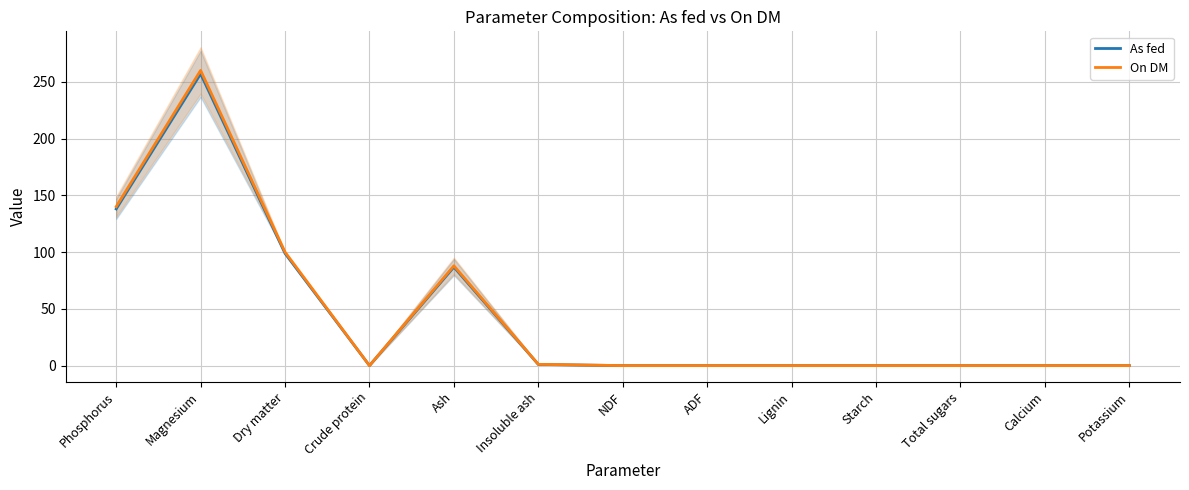

At how many categories does at least one series exceed 22?

4